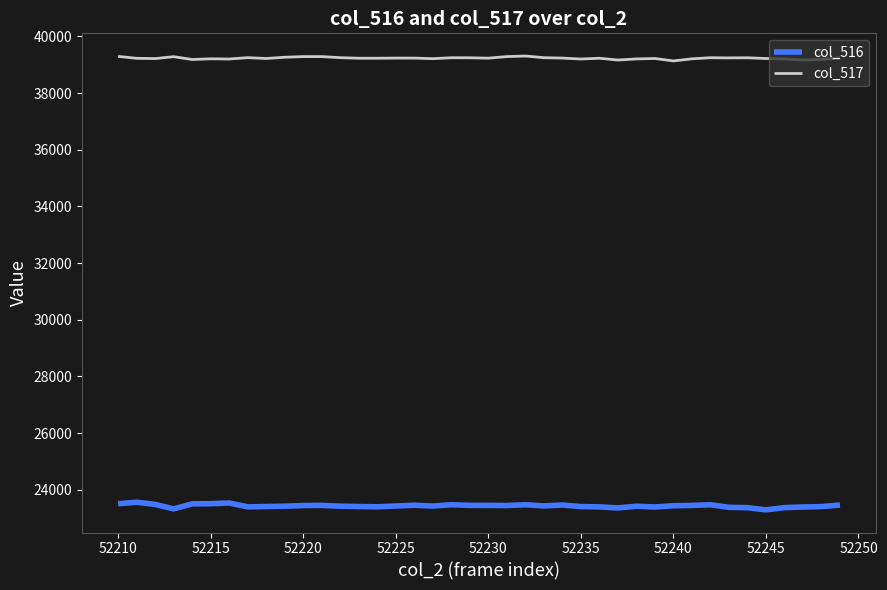

At how many categories does at least one series exceed 31548?

40